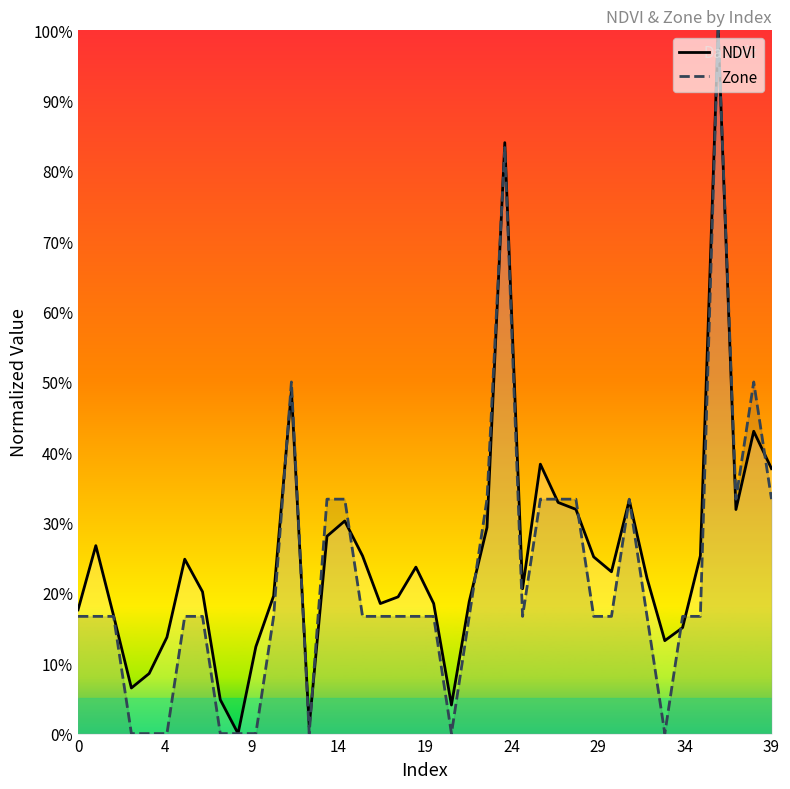

Reading left to right, extract all data points from this chart.

NDVI: 0.2	0.3	0.2	0.1	0.1	0.1	0.2	0.2	0.0	0.0	0.1	0.2	0.5	0.0	0.3	0.3	0.3	0.2	0.2	0.2	0.2	0.0	0.2	0.3	0.8	0.2	0.4	0.3	0.3	0.3	0.2	0.3	0.2	0.1	0.2	0.3	1.0	0.3	0.4	0.4
Zone: 0.2	0.2	0.2	0.0	0.0	0.0	0.2	0.2	0.0	0.0	0.0	0.2	0.5	0.0	0.3	0.3	0.2	0.2	0.2	0.2	0.2	0.0	0.2	0.3	0.8	0.2	0.3	0.3	0.3	0.2	0.2	0.3	0.2	0.0	0.2	0.2	1.0	0.3	0.5	0.3